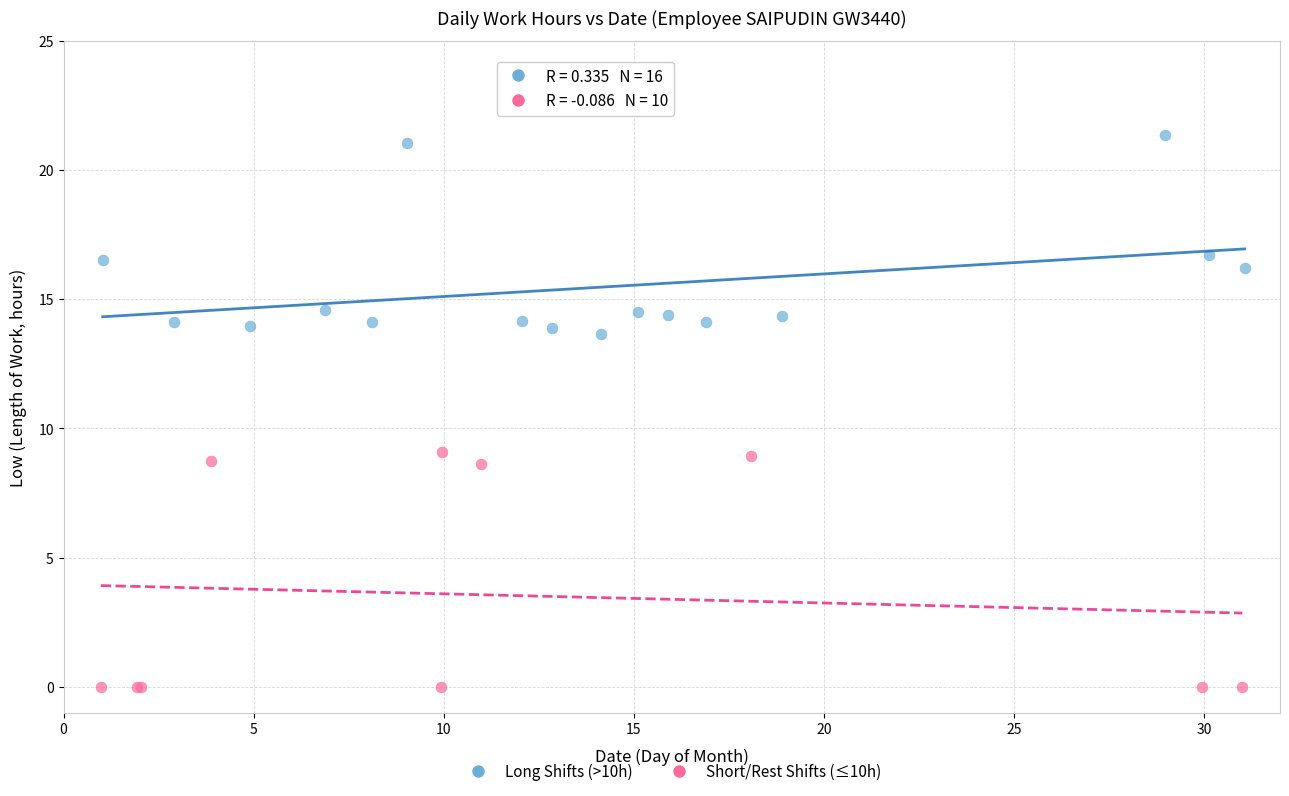

Which series contains the highest Y value?

Long Shifts (>10h)